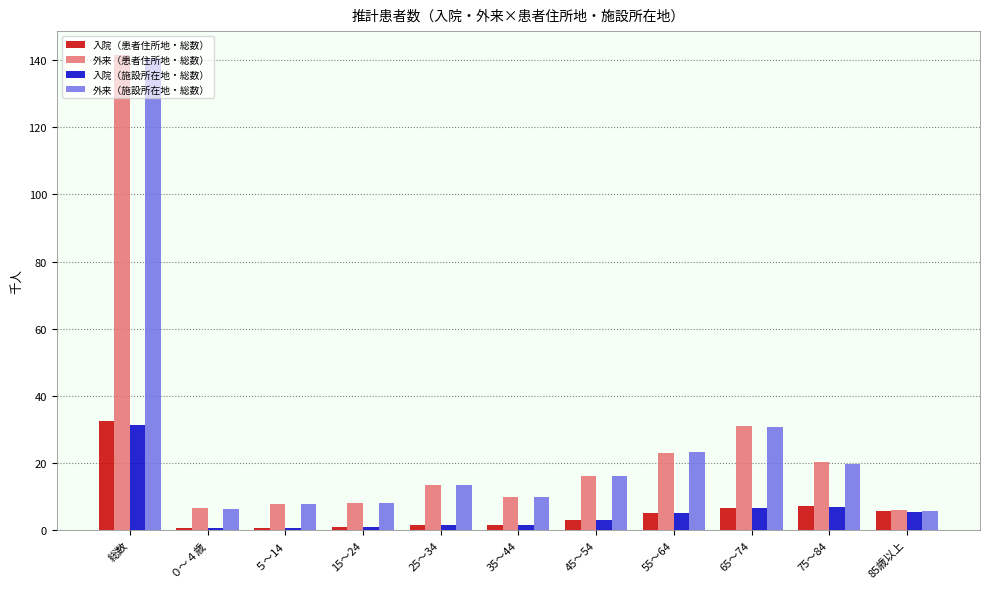

At which category is the sum across all series the highest?

総数